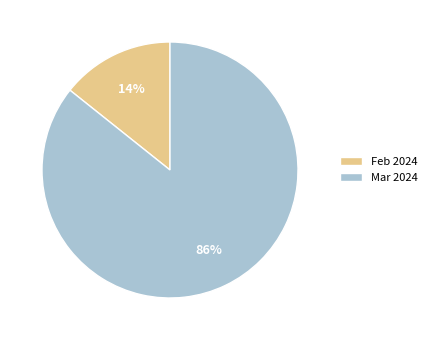

To the nearest percent, what portion does Mar 2024 represent?

86%